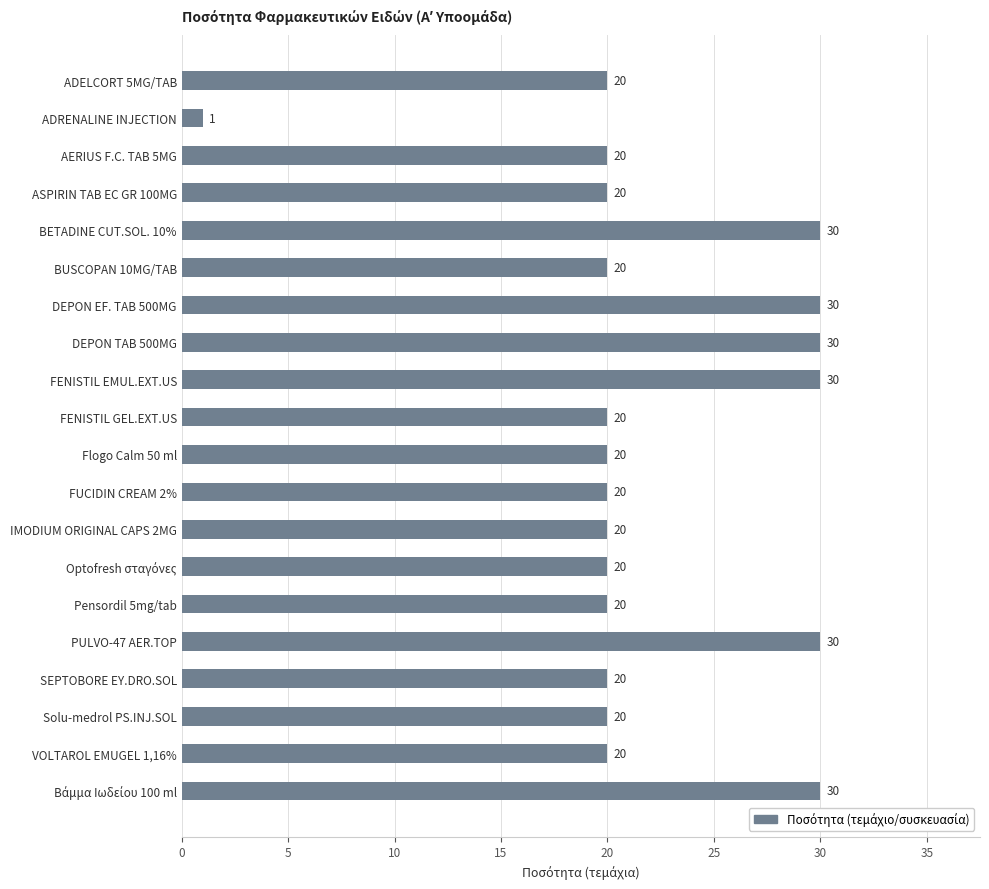

Count the values in the range 20 to 30.

19